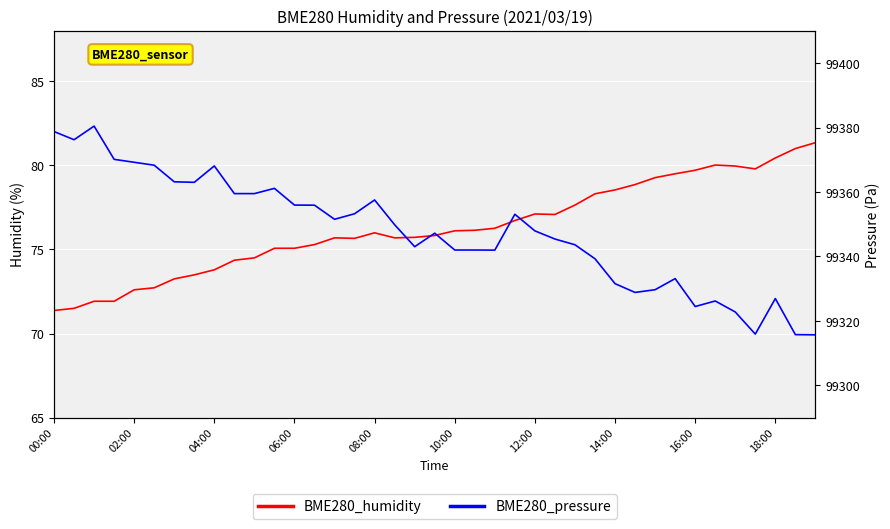

Rank the series at 37 from highest to lowest value.

BME280_pressure, BME280_humidity